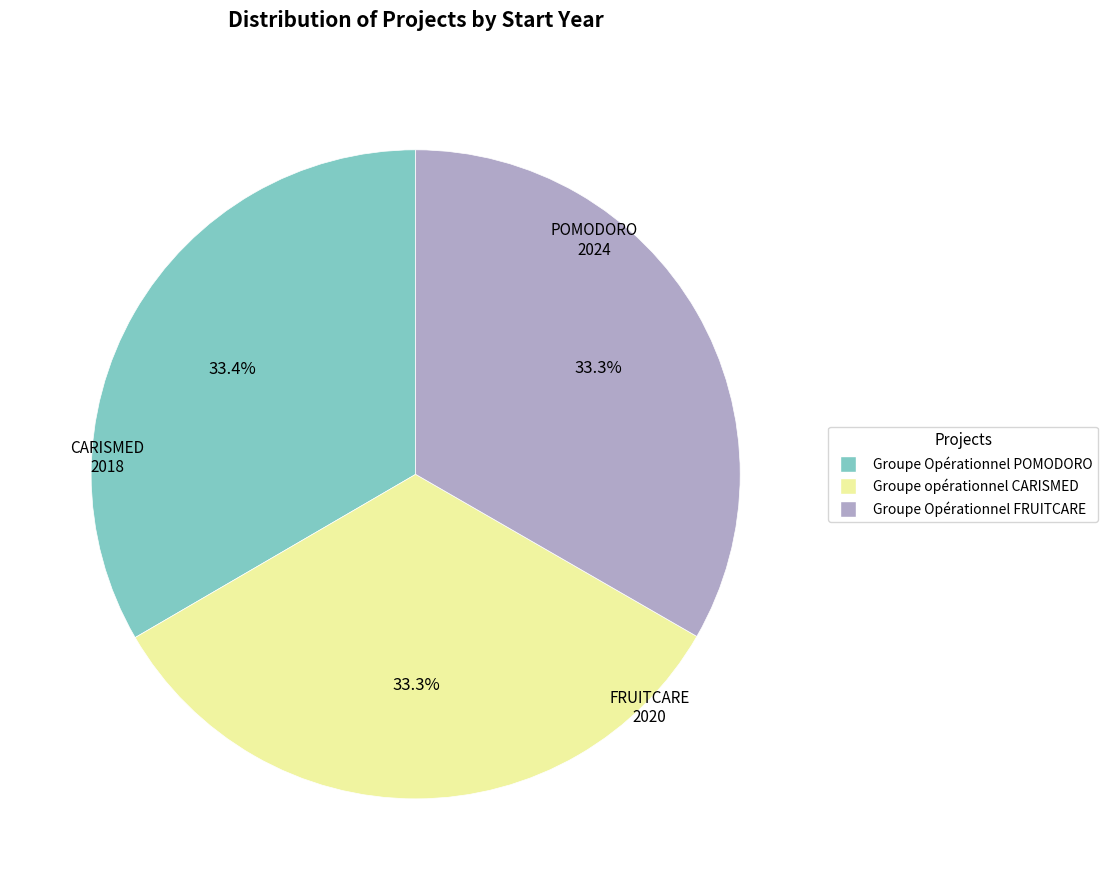

What percentage do Groupe opérationnel CARISMED and Groupe Opérationnel POMODORO together represent?

66.7%